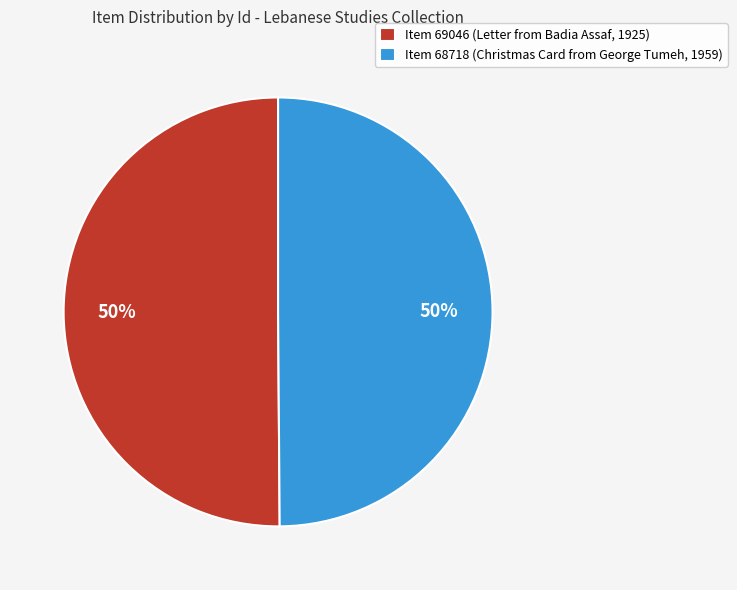

To the nearest percent, what is the combined percentage of Item 69046 (Letter from Badia Assaf, 1925) and Item 68718 (Christmas Card from George Tumeh, 1959)?

100%